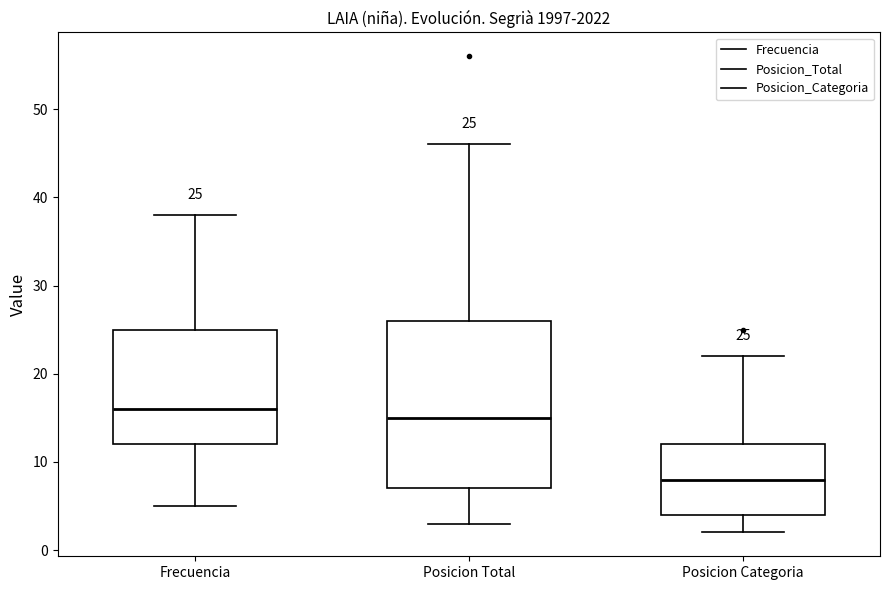

Which box has the highest median line?

Frecuencia